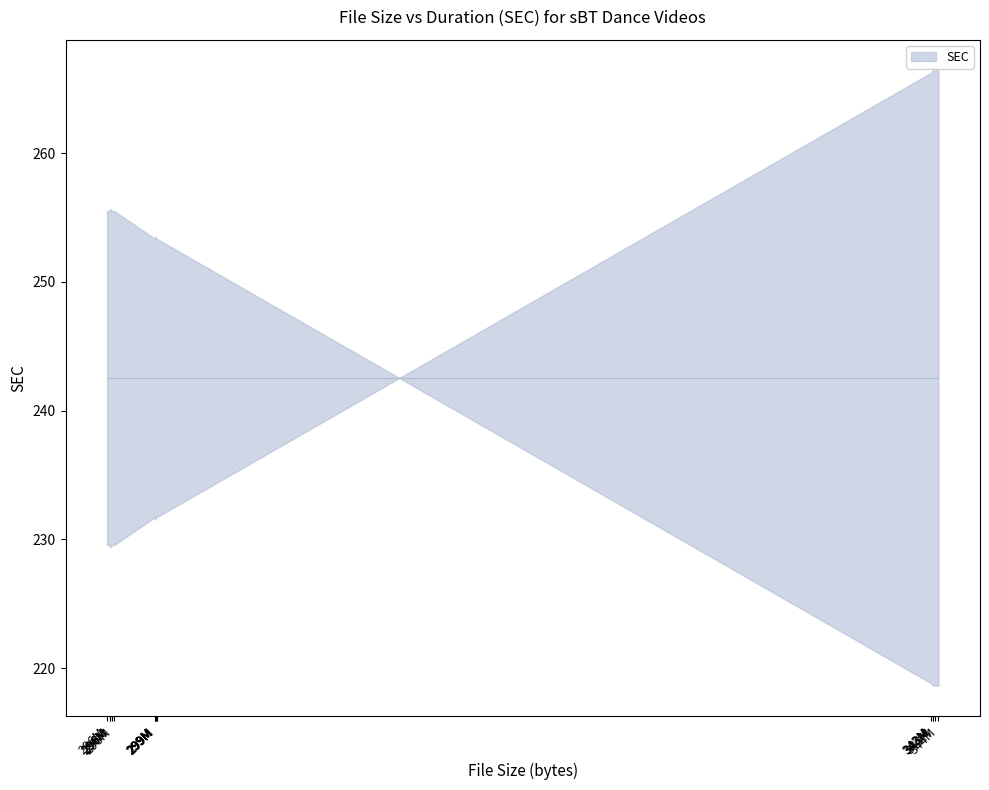

Reading right to left, extract all data points from this chart.

FILE_SIZE: sBT_c08_v7=299115706.0	sBT_c08_v6=296512757.0	sBT_c08_v5=343719981.0	sBT_c06_v7=299077253.0	sBT_c06_v6=296258791.0	sBT_c06_v5=343730290.0	sBT_c04_v7=299012596.0	sBT_c04_v6=296428638.0	sBT_c04_v5=343863196.0	sBT_c02_v7=299082482.0	sBT_c02_v6=296656615.0	sBT_c02_v5=344048343.0	sBT_c01_v7=299034801.0	sBT_c01_v6=296434955.0	sBT_c01_v5=343643777.0
SEC: sBT_c08_v7=231.7	sBT_c08_v6=229.6	sBT_c08_v5=266.4	sBT_c06_v7=231.7	sBT_c06_v6=229.6	sBT_c06_v5=266.4	sBT_c04_v7=231.7	sBT_c04_v6=229.6	sBT_c04_v5=266.4	sBT_c02_v7=231.7	sBT_c02_v6=229.6	sBT_c02_v5=266.4	sBT_c01_v7=231.6	sBT_c01_v6=229.4	sBT_c01_v5=266.3